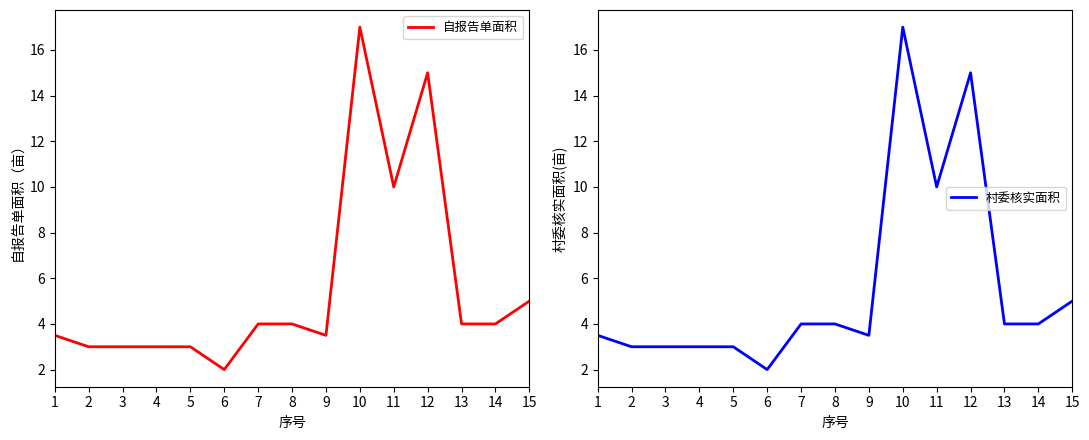

Reading left to right, transcribe all the data shown in this chart.

自报告单面积: 1=3.5	2=3.0	3=3.0	4=3.0	5=3.0	6=2.0	7=4.0	8=4.0	9=3.5	10=17.0	11=10.0	12=15.0	13=4.0	14=4.0	15=5.0
村委核实面积: 1=3.5	2=3.0	3=3.0	4=3.0	5=3.0	6=2.0	7=4.0	8=4.0	9=3.5	10=17.0	11=10.0	12=15.0	13=4.0	14=4.0	15=5.0